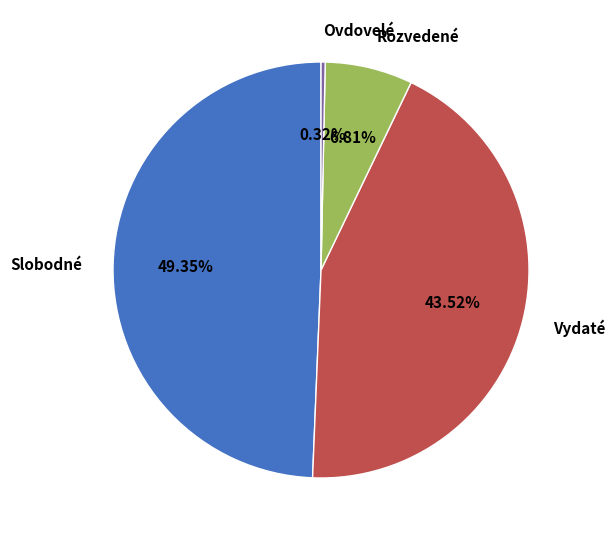

How many segments does this pie chart have?

4